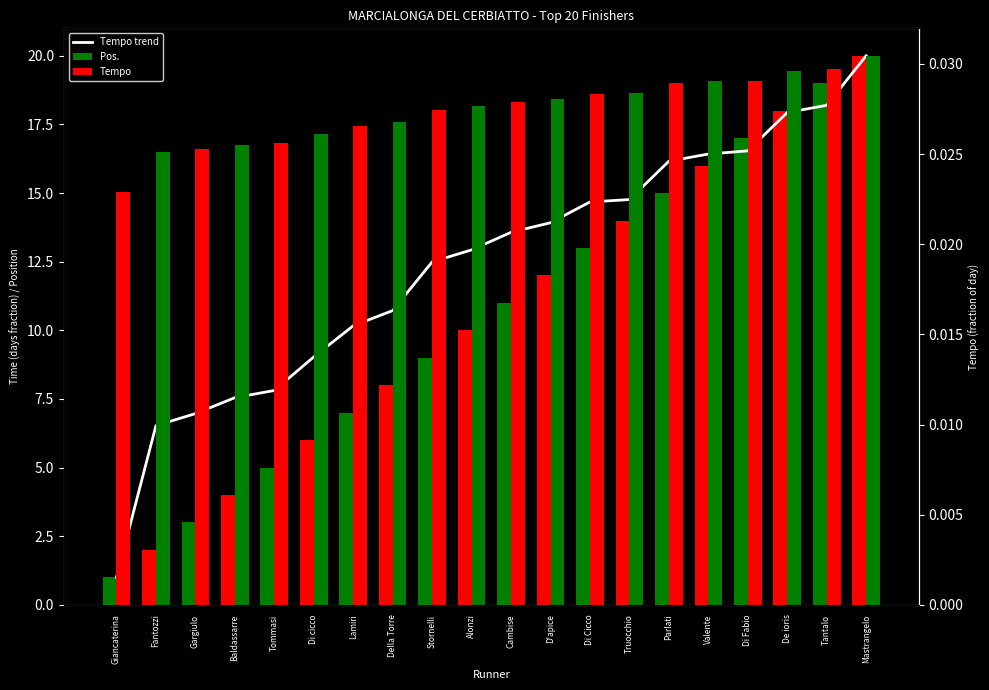

Reading left to right, extract all data points from this chart.

Tempo trend: Giancaterina=1.0	Fantozzi=6.5	Gargiulo=7.0	Baldassarre=7.5	Tommasi=7.8	Di cicco=9.0	Lamiri=10.2	Della Torre=10.7	Stornelli=12.5	Alonzi=12.9	Cambise=13.6	D'apice=13.9	Di Cicco=14.7	Truocchio=14.8	Parlati=16.2	Valente=16.4	Di Fabio=16.5	De ioris=17.9	Tantalo=18.2	Mastrangelo=20.0
Pos.: Giancaterina=1.0	Fantozzi=2.0	Gargiulo=3.0	Baldassarre=4.0	Tommasi=5.0	Di cicco=6.0	Lamiri=7.0	Della Torre=8.0	Stornelli=9.0	Alonzi=10.0	Cambise=11.0	D'apice=12.0	Di Cicco=13.0	Truocchio=14.0	Parlati=15.0	Valente=16.0	Di Fabio=17.0	De ioris=18.0	Tantalo=19.0	Mastrangelo=20.0
Tempo: Giancaterina=0.0	Fantozzi=0.0	Gargiulo=0.0	Baldassarre=0.0	Tommasi=0.0	Di cicco=0.0	Lamiri=0.0	Della Torre=0.0	Stornelli=0.0	Alonzi=0.0	Cambise=0.0	D'apice=0.0	Di Cicco=0.0	Truocchio=0.0	Parlati=0.0	Valente=0.0	Di Fabio=0.0	De ioris=0.0	Tantalo=0.0	Mastrangelo=0.0